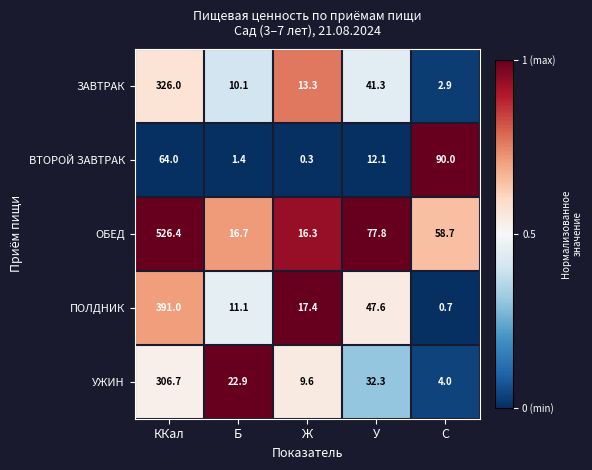

Which series has the largest total across all categories?

ОБЕД